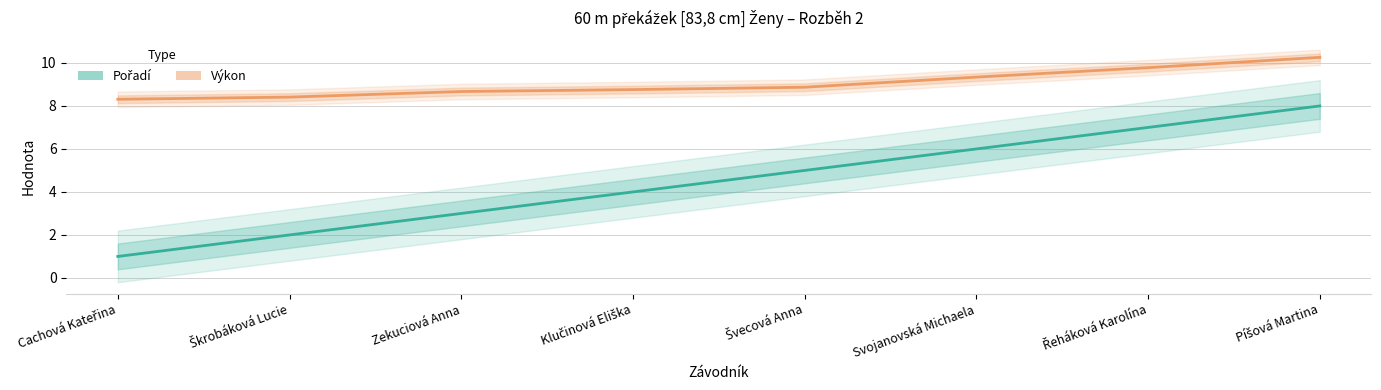

What are all the series names shown in the legend?

Pořadí, Výkon